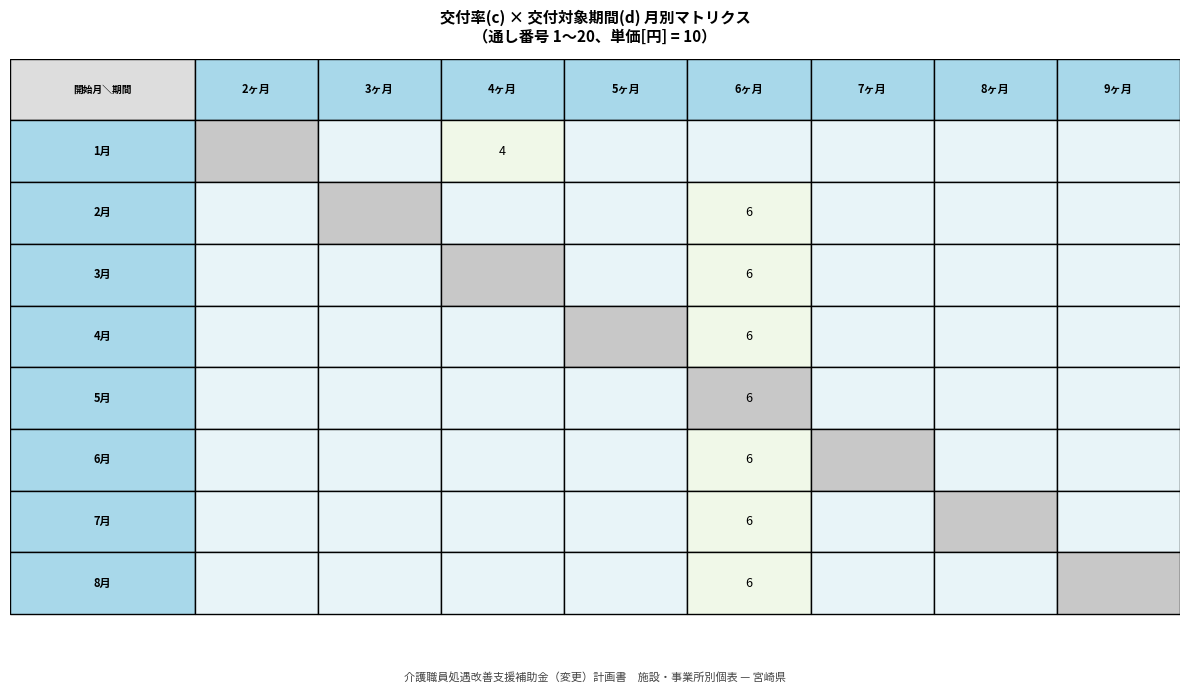

Reading left to right, transcribe all the data shown in this chart.

1月: 0=0	1=0	2=10	3=0	4=0	5=0	6=0	7=0
2月: 0=0	1=0	2=0	3=0	4=10	5=0	6=0	7=0
3月: 0=0	1=0	2=0	3=0	4=10	5=0	6=0	7=0
4月: 0=0	1=0	2=0	3=0	4=10	5=0	6=0	7=0
5月: 0=0	1=0	2=0	3=0	4=10	5=0	6=0	7=0
6月: 0=0	1=0	2=0	3=0	4=10	5=0	6=0	7=0
7月: 0=0	1=0	2=0	3=0	4=10	5=0	6=0	7=0
8月: 0=0	1=0	2=0	3=0	4=10	5=0	6=0	7=0